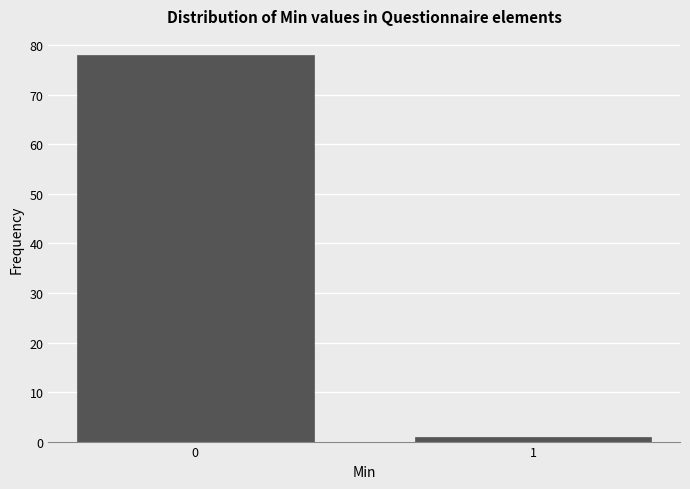

Reading right to left, list all the values displayed in this chart.

1=1	0=78